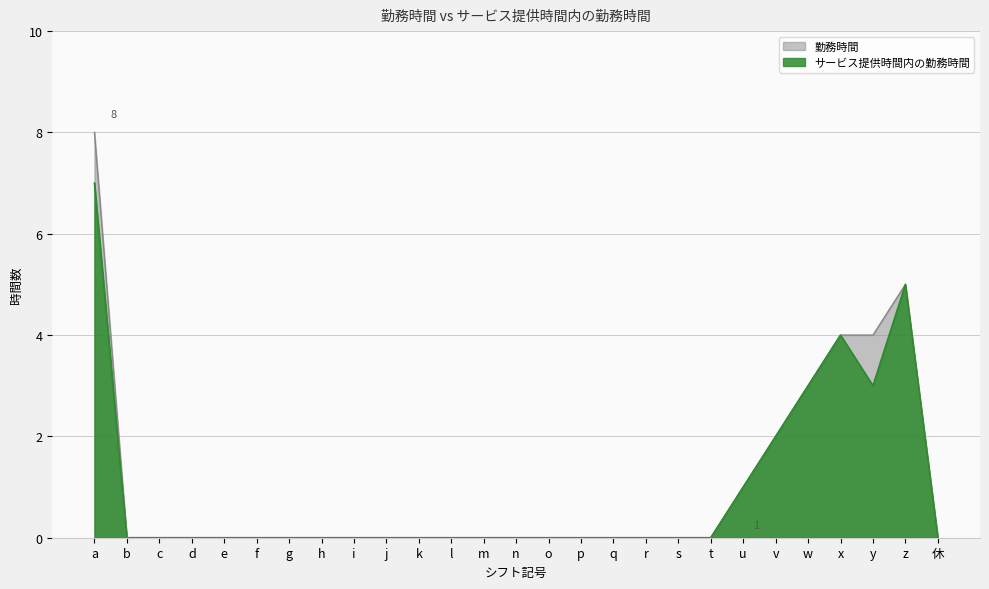

At how many categories does at least one series exceed 6?

1